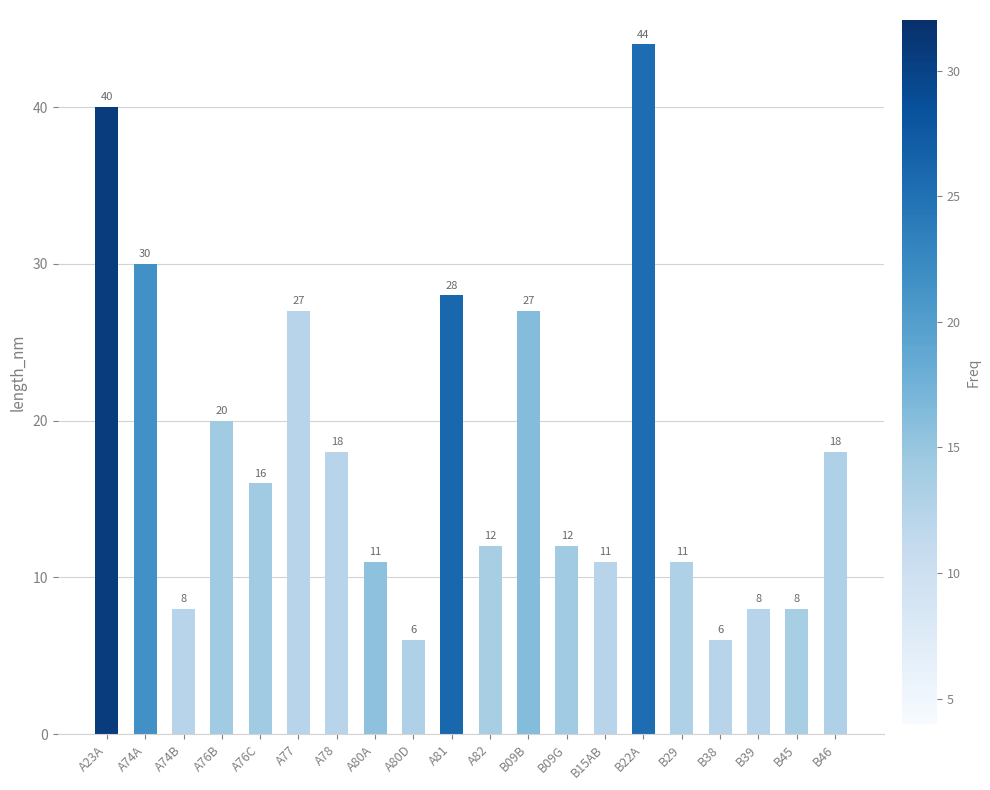

Which has a higher value, A74A or A77?

A74A